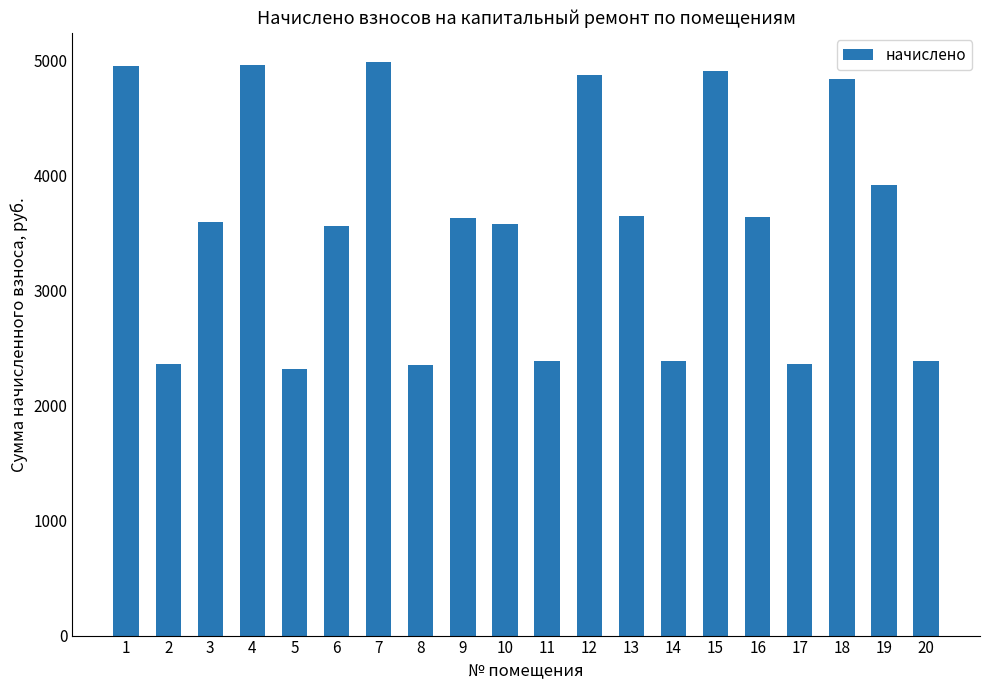

What is the difference between the maximum and minimum values?

2676.7